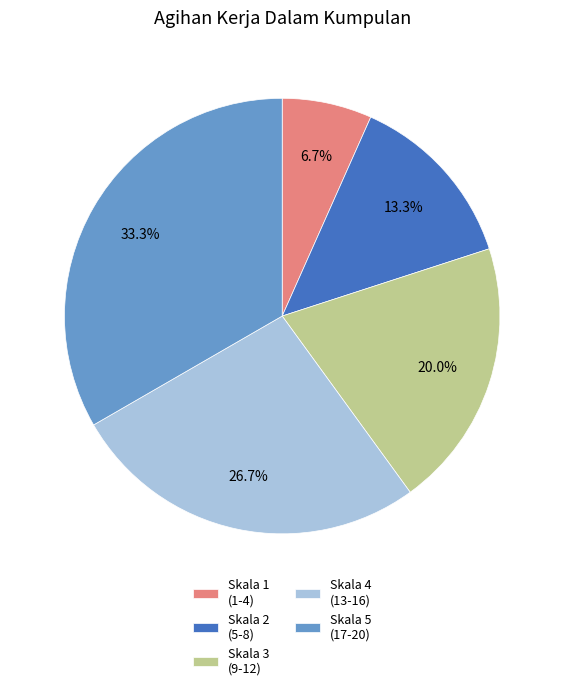

Which category has the smallest portion of the pie?

Skala 1 (1-4)